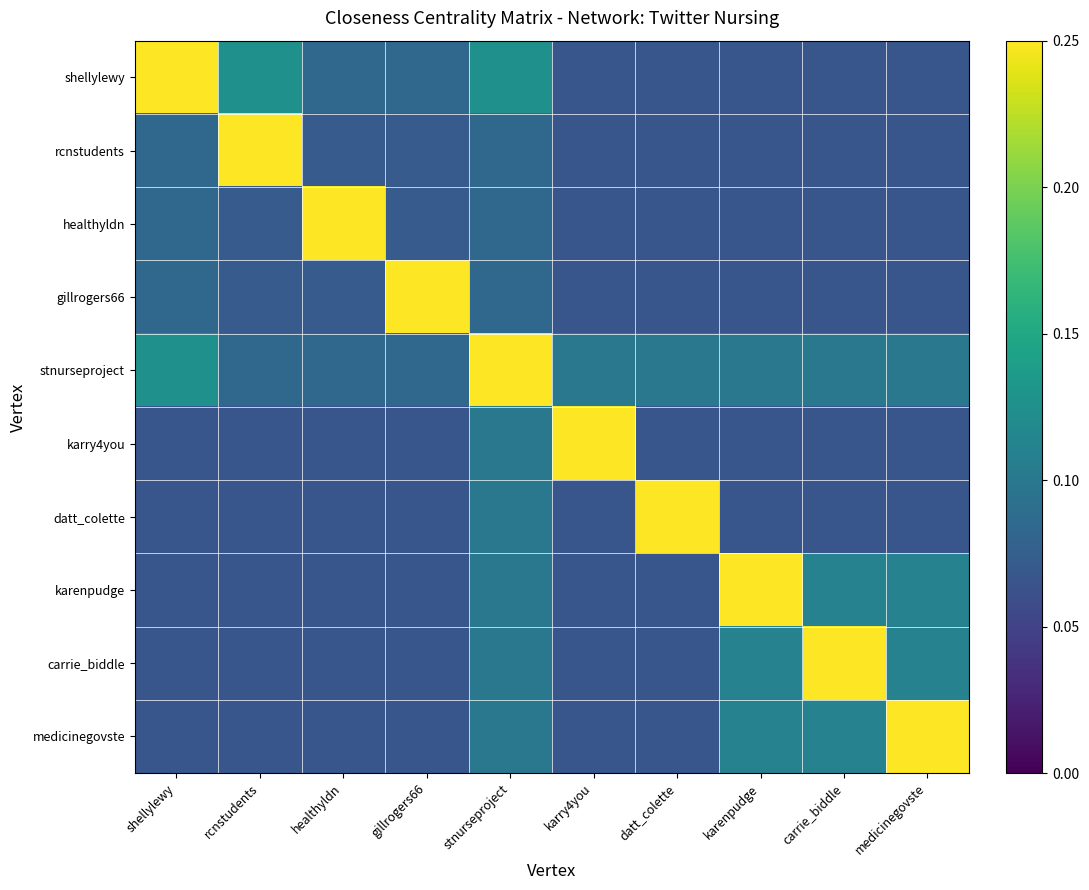

Which series changed the most between shellylewy and healthyldn?

shellylewy